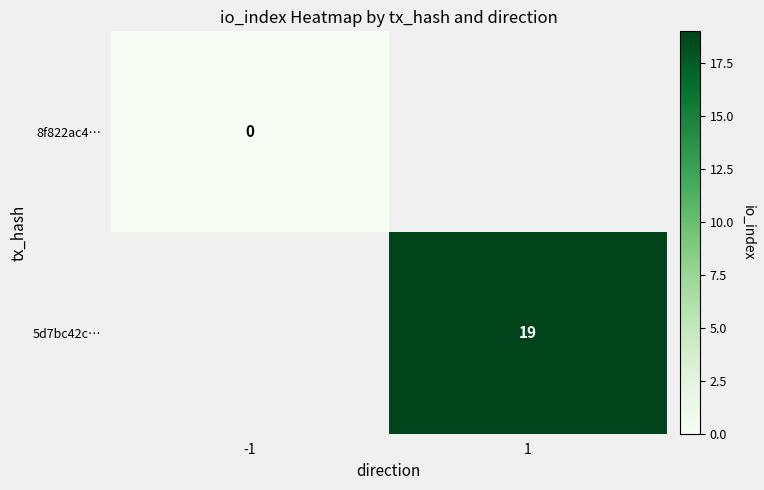

Is the value of 5d7bc42c… at -1 greater than the value of 8f822ac4… at 1?

No